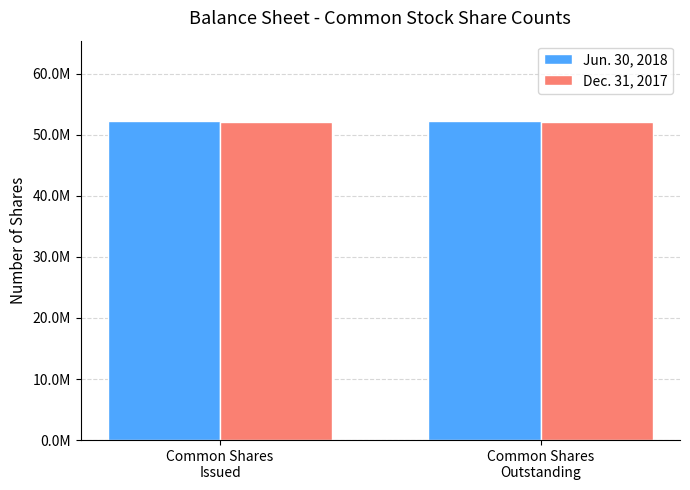

Read the Dec. 31, 2017 value at Common Shares
Outstanding.

52151538